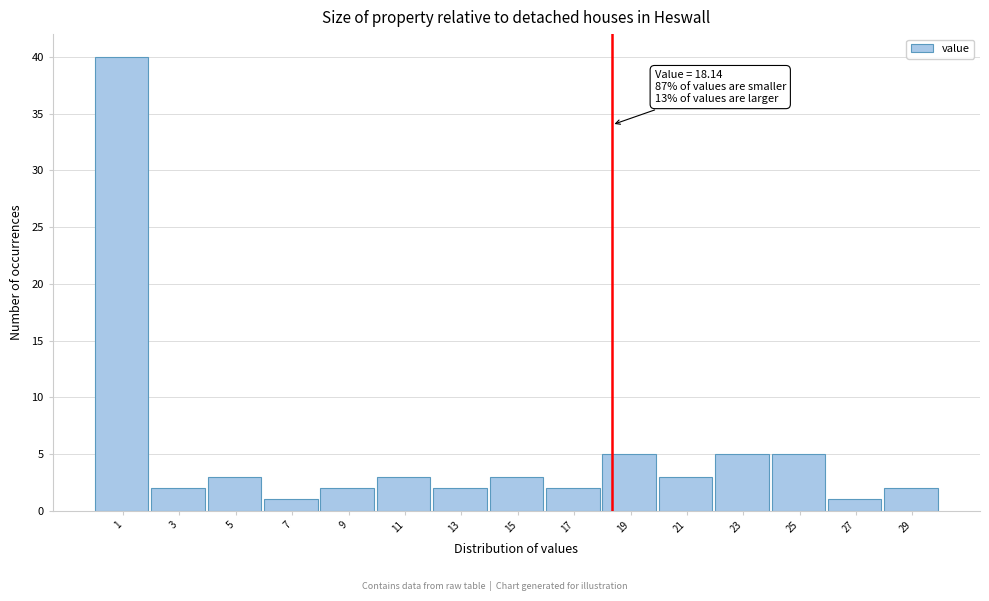

Which range on the x-axis has the tallest bar?

0.0 to 2.0